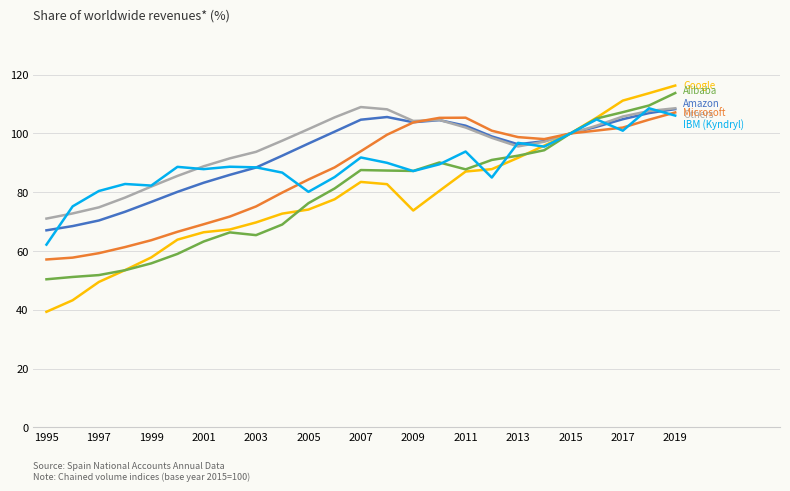

What is the minimum value shown in the chart?

39.3